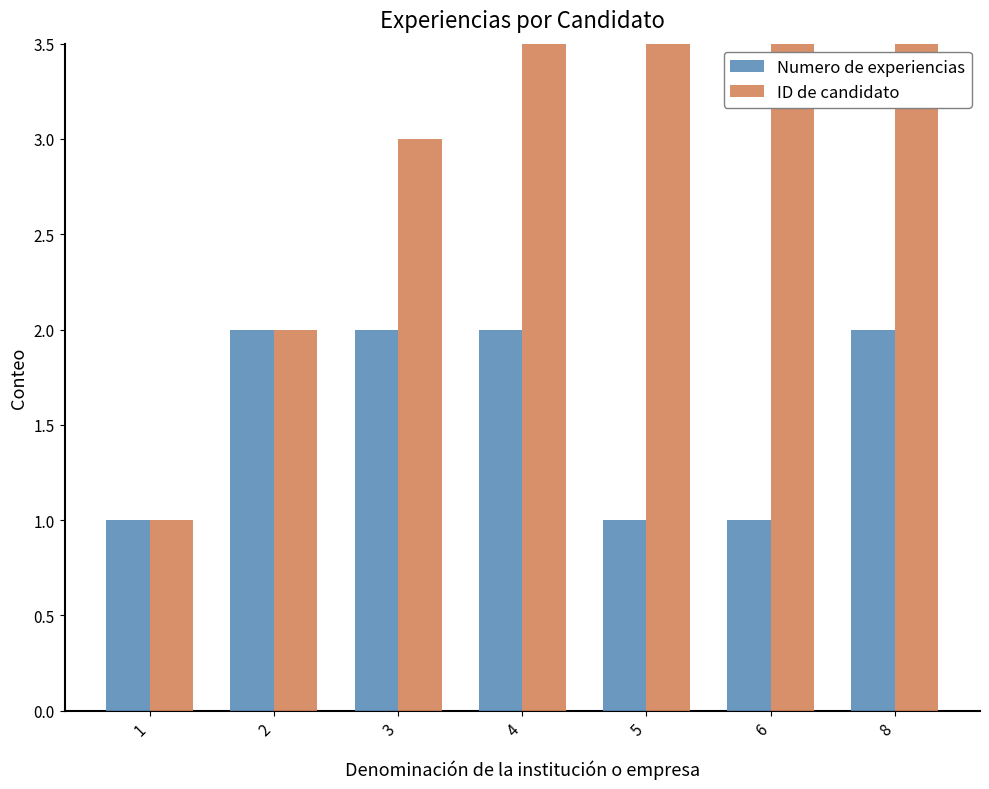

Is the value of ID de candidato at 1 greater than the value of Numero de experiencias at 4?

No